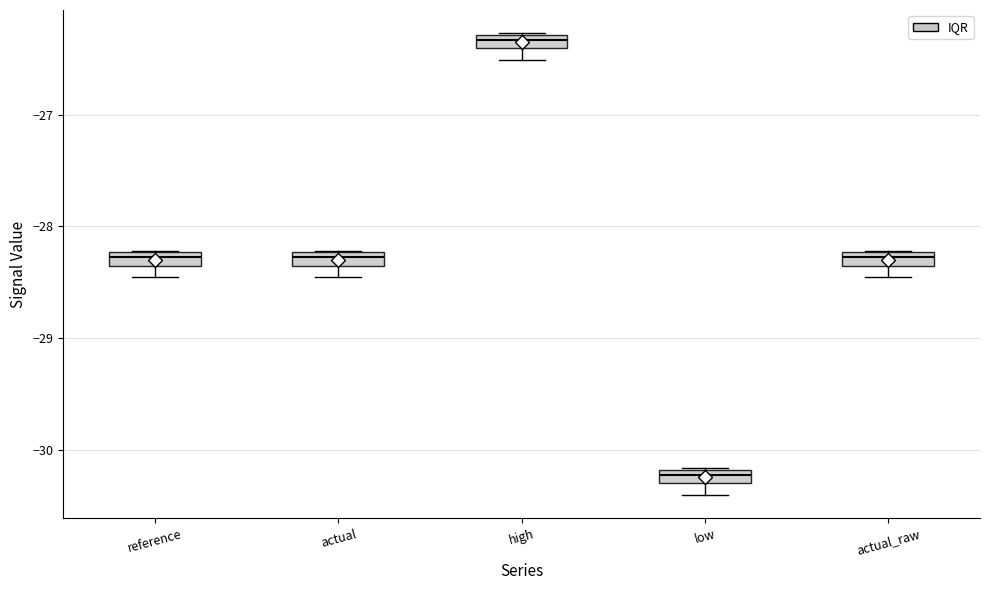

Which box has the highest median line?

high